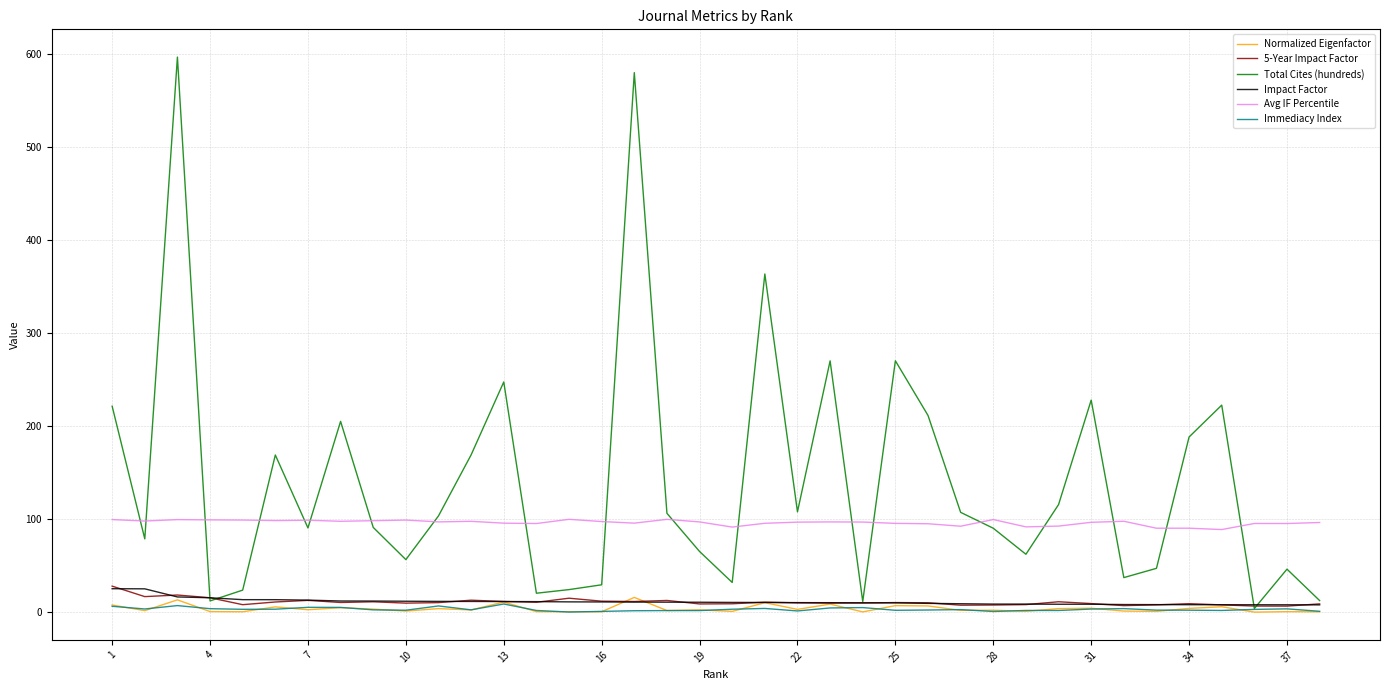

Does the chart have visible grid lines?

Yes